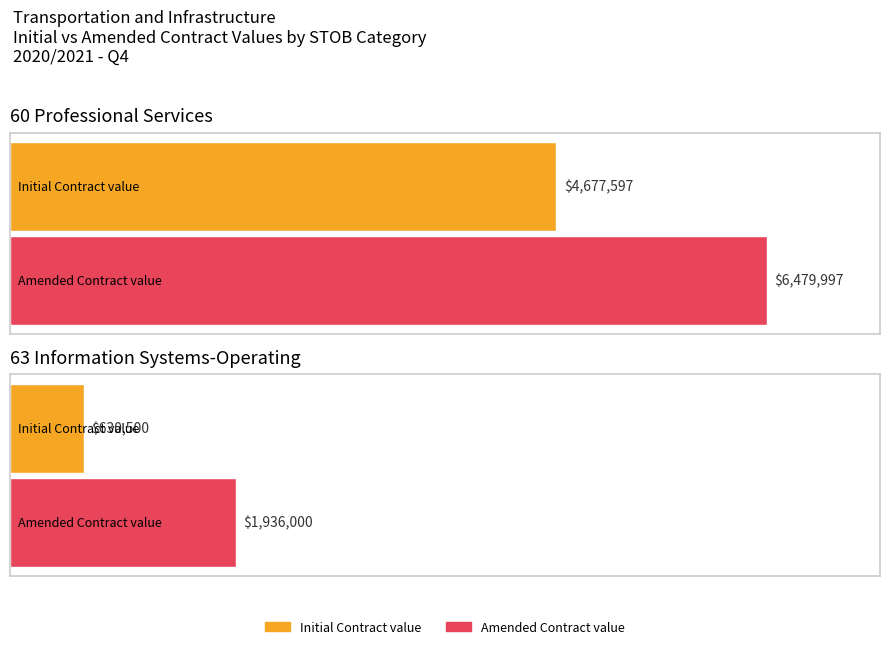

List the series in order of their overall mean, lowest first.

Initial Contract value, Amended Contract value